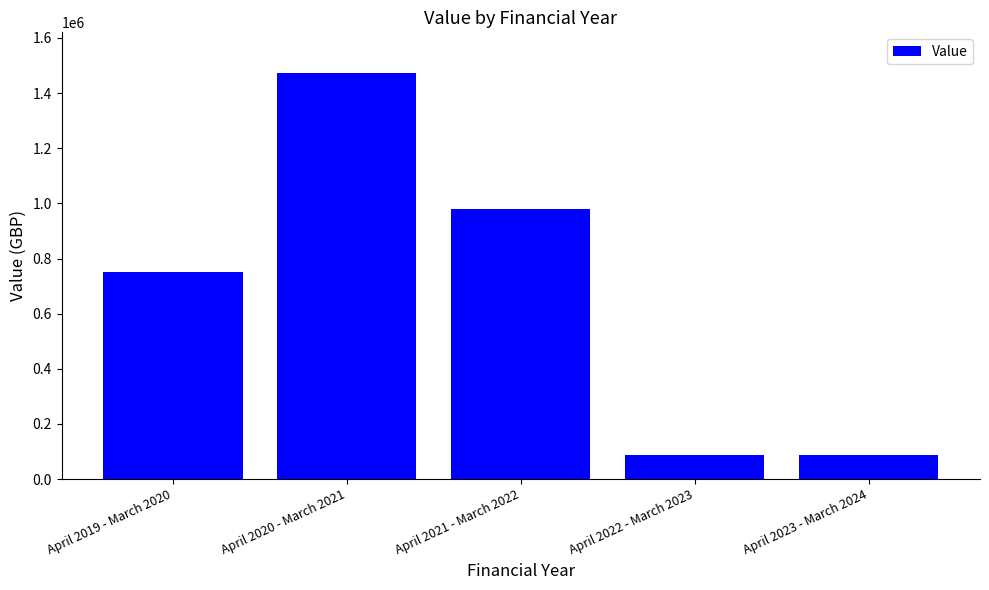

Are the bars grouped side by side (vs. stacked)?

No